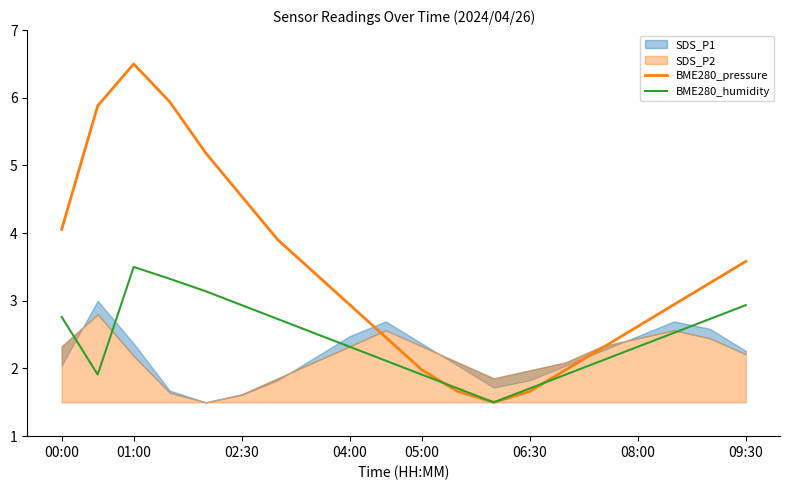

The value of BME280_pressure at 00:00 is 1.6. True or false?

False